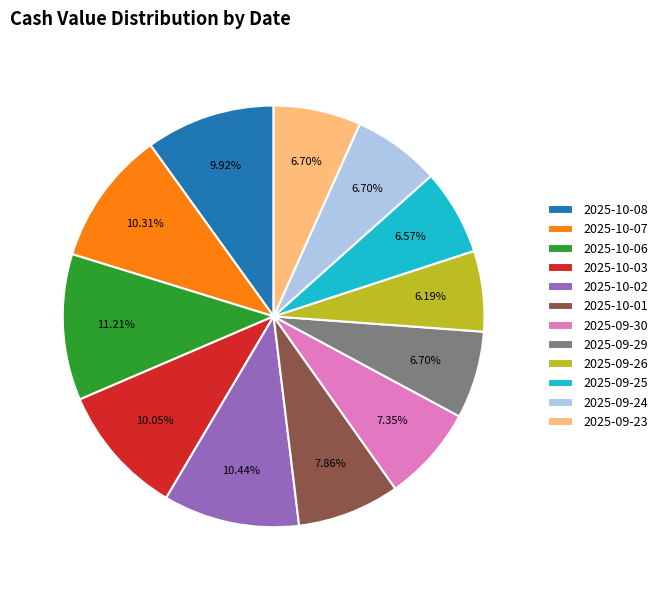

Is the sum of 2025-10-08 and 2025-10-03 greater than half?

No